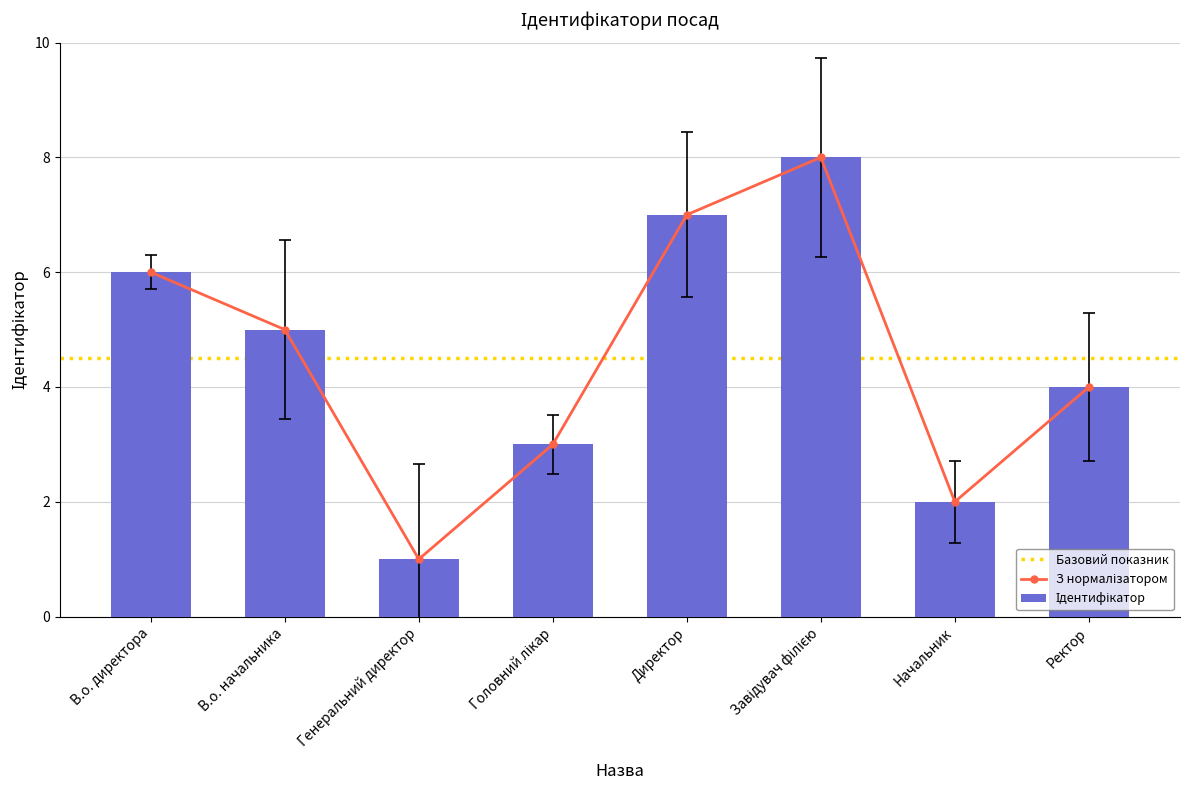

Where does the data first go above 5?

В.о. директора